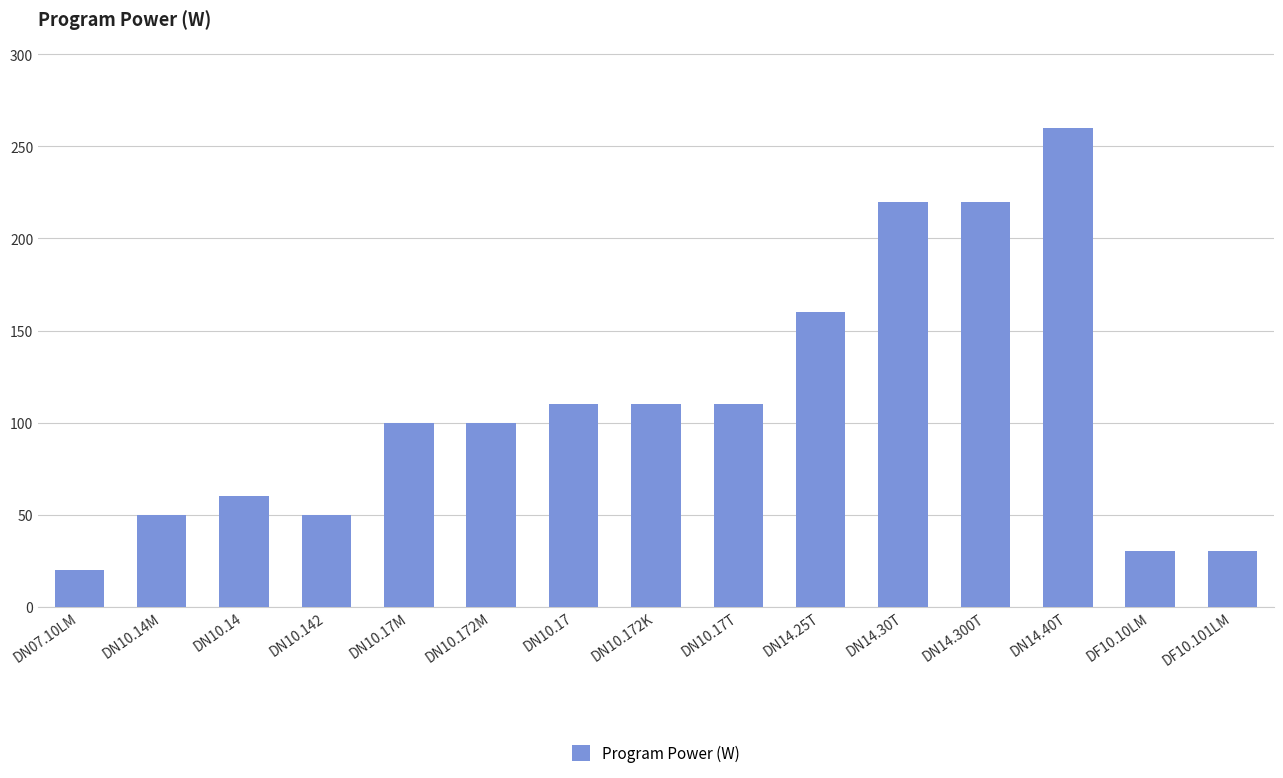

At which label is the value closest to 140?

DN14.25T